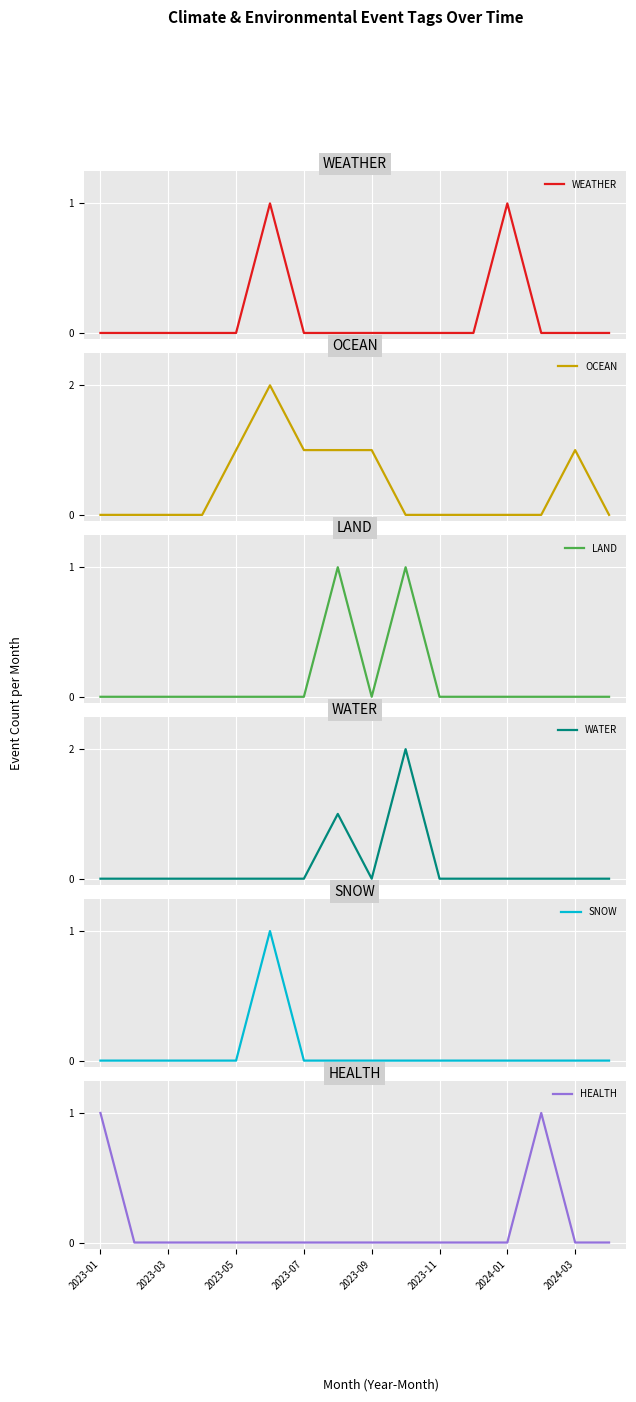

True or false: LAND has more than 1 interior local peaks.

True